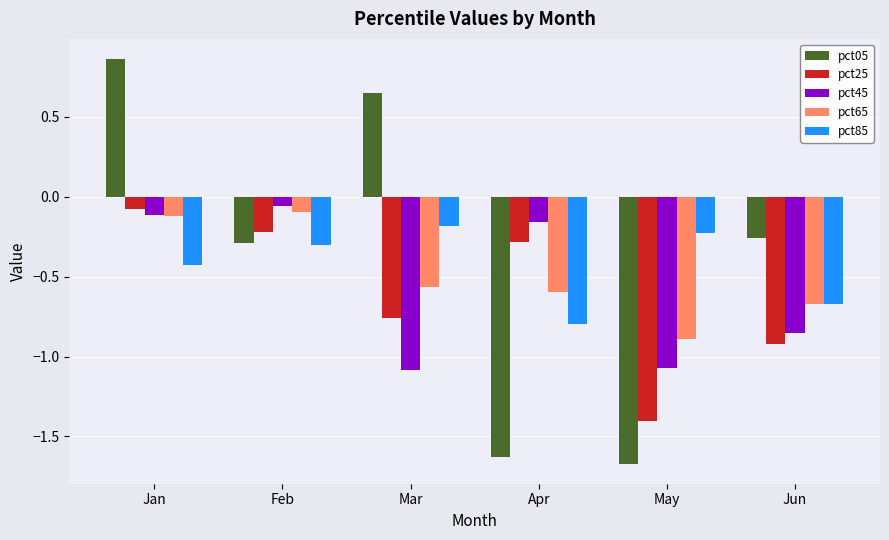

Is it true that pct65 equals -0.0 at Jan?

False